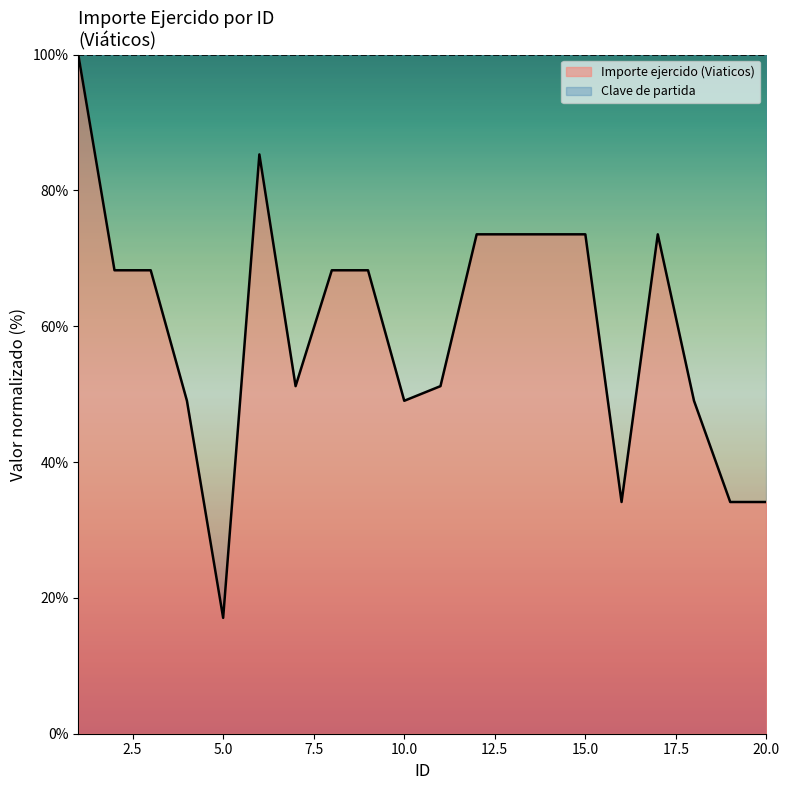

Where is the data nearest to the value 58?

7